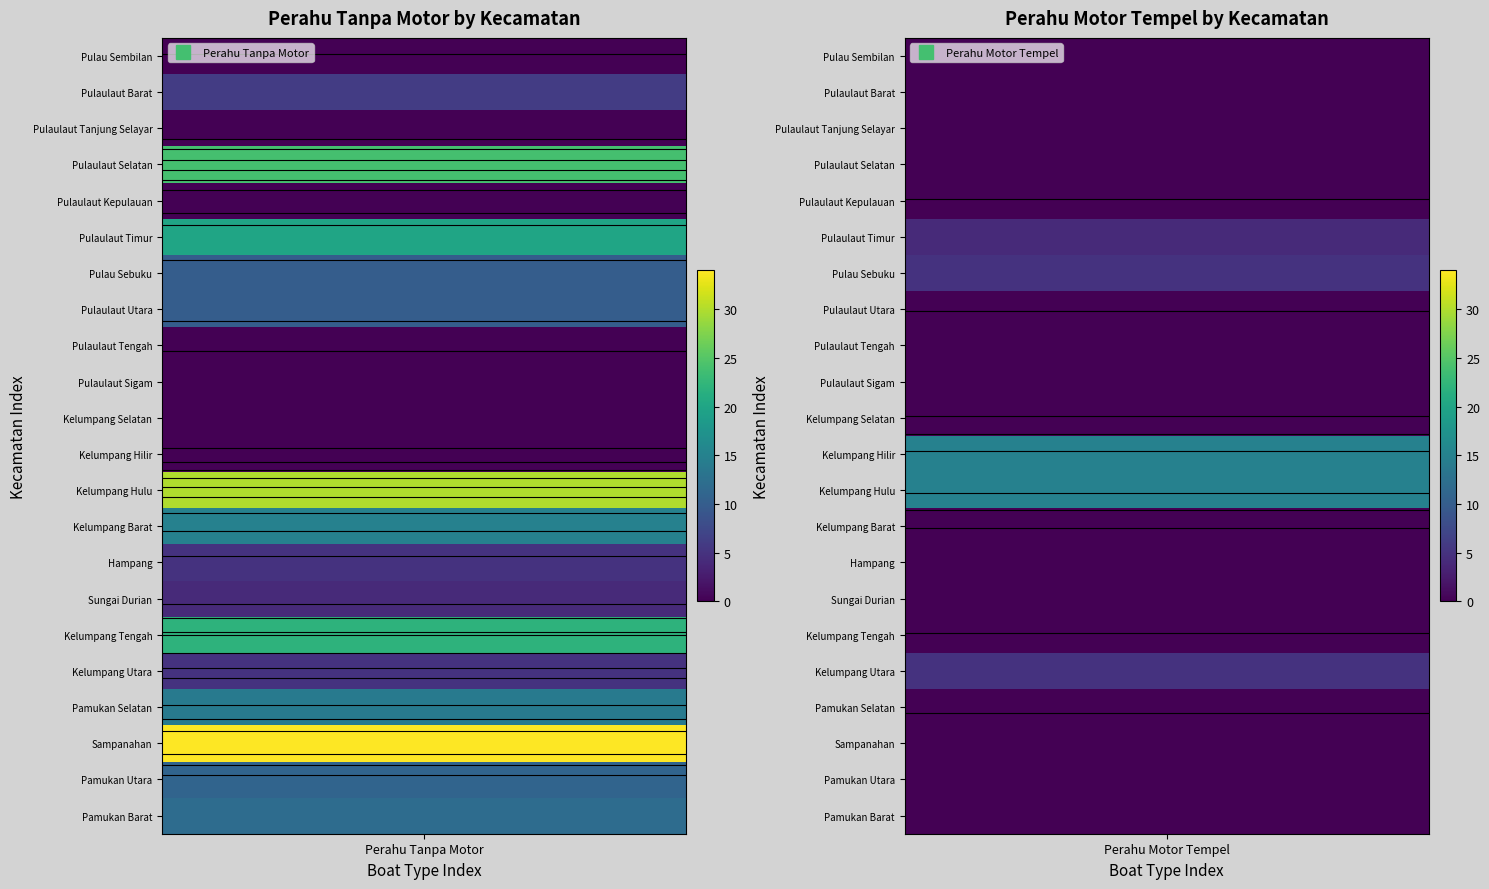

What is the sum of the Kelumpang Hulu values at Pulaulaut Tanjung Selayar and Pulau Sembilan?

30